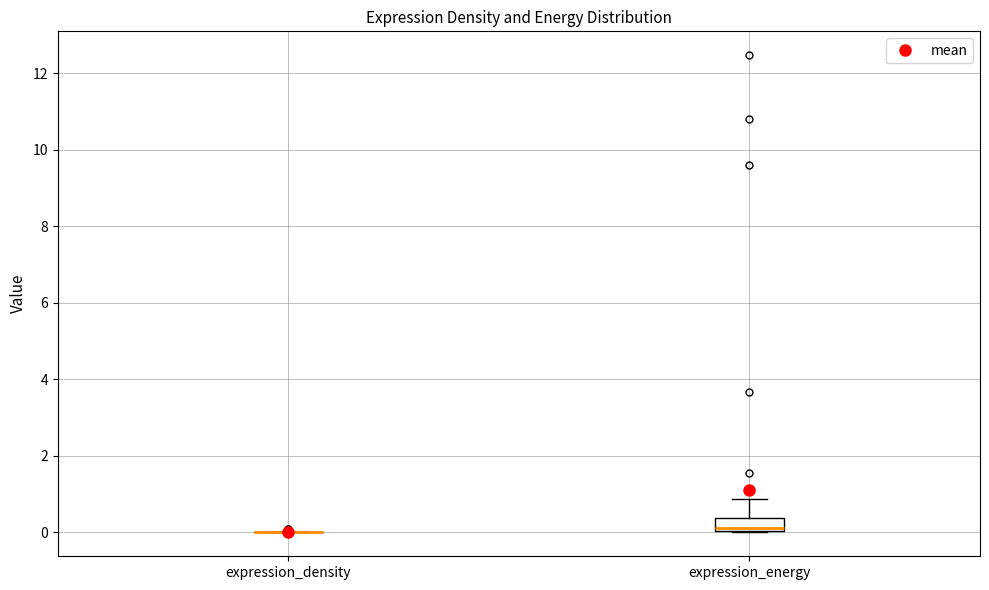

Comparing the boxes themselves (not the whiskers), which one is the tallest?

expression_energy